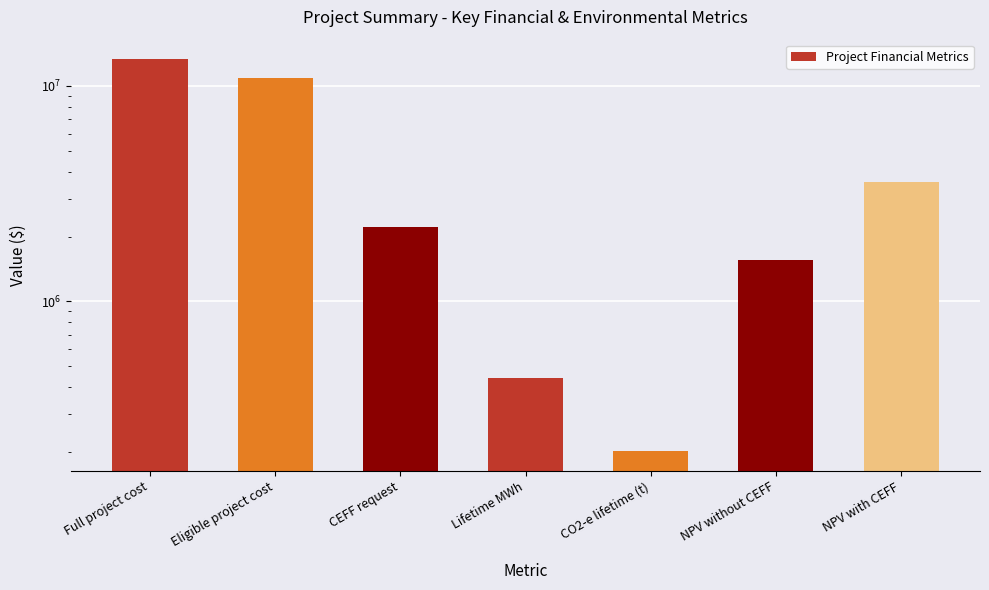

Approximately how many times larger is the value at Full project cost compared to Lifetime MWh?

30.1